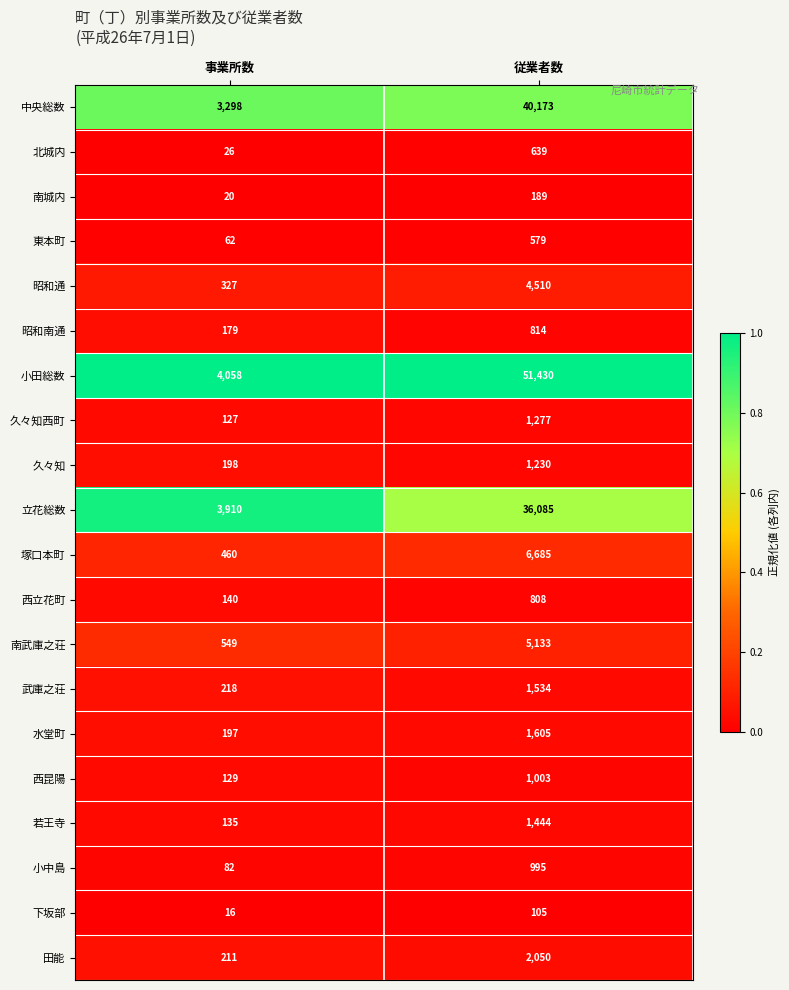

Rank the categories by 昭和通 value from lowest to highest.

事業所数, 従業者数